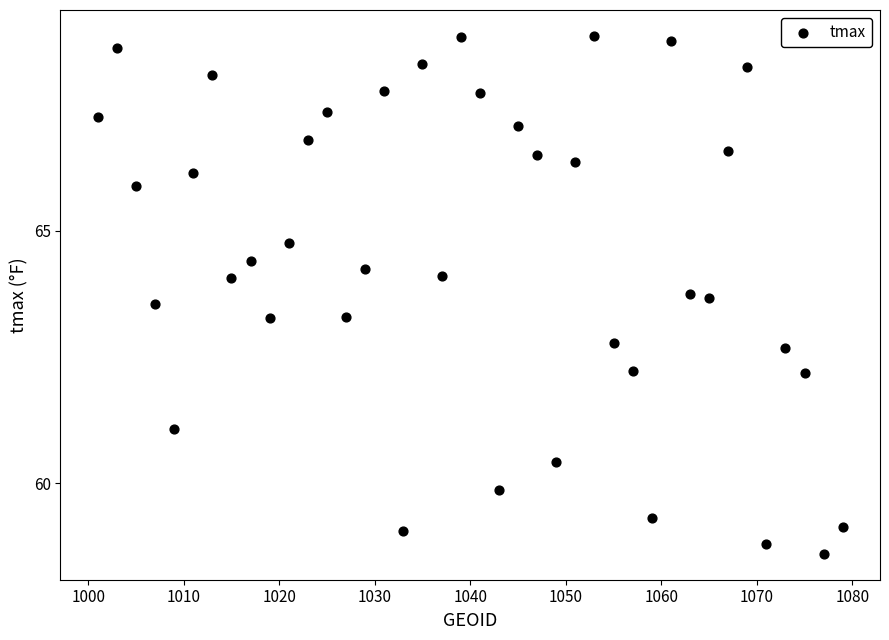

What is the range of X values (max minus min)?

78.0